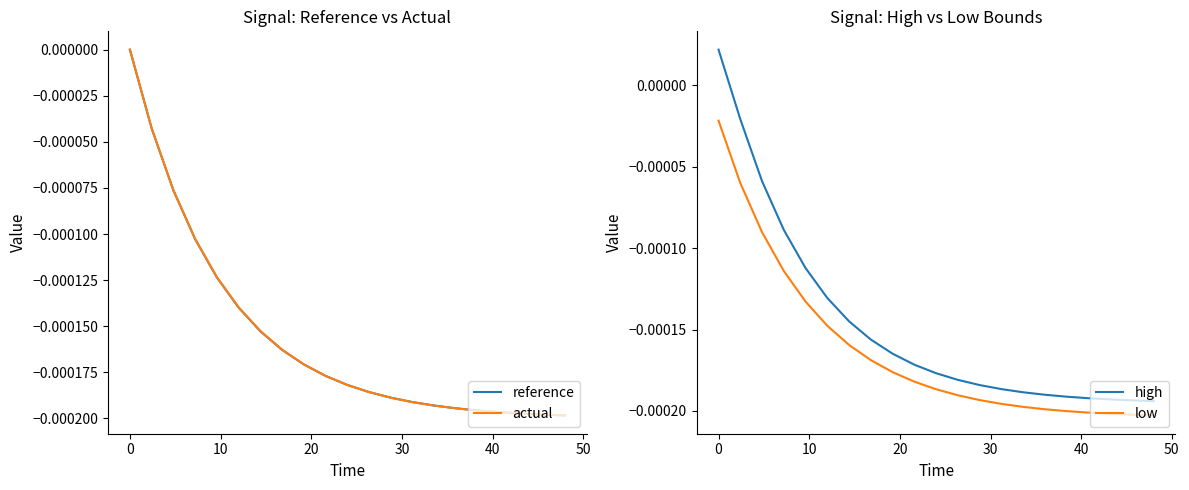

True or false: low and high intersect in this chart.

False